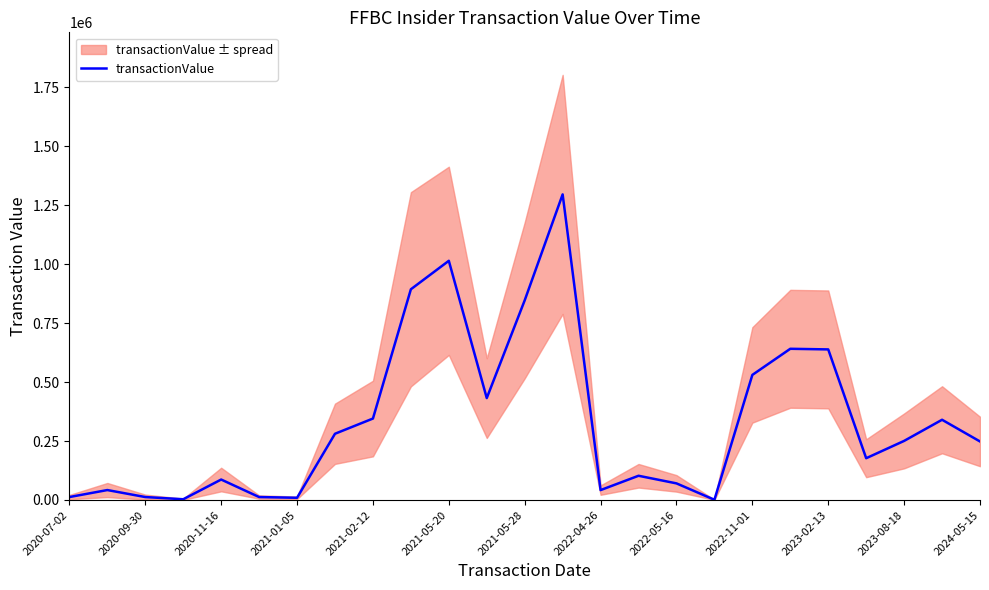

Between 2021-02-12 and 2020-07-02, which is larger?

2021-02-12